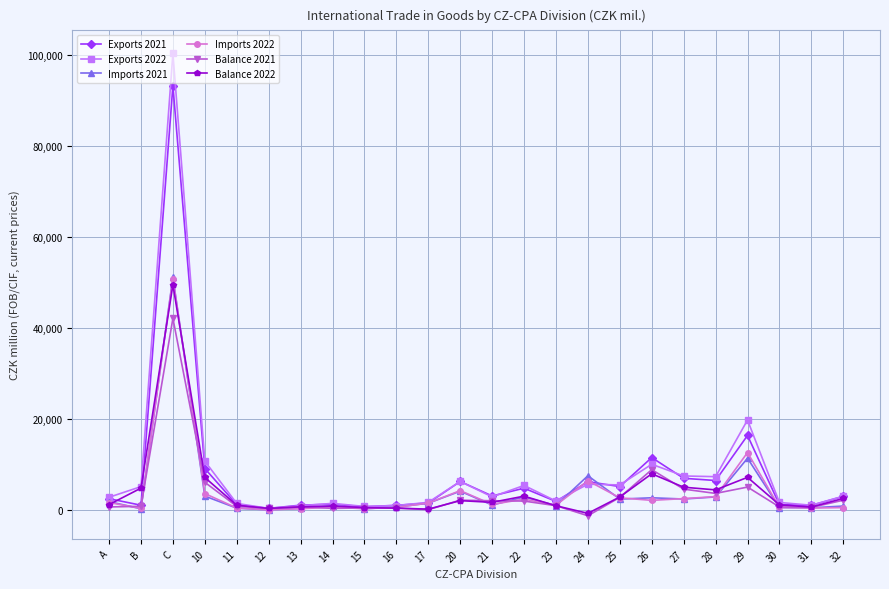

At which category is the sum across all series the highest?

C